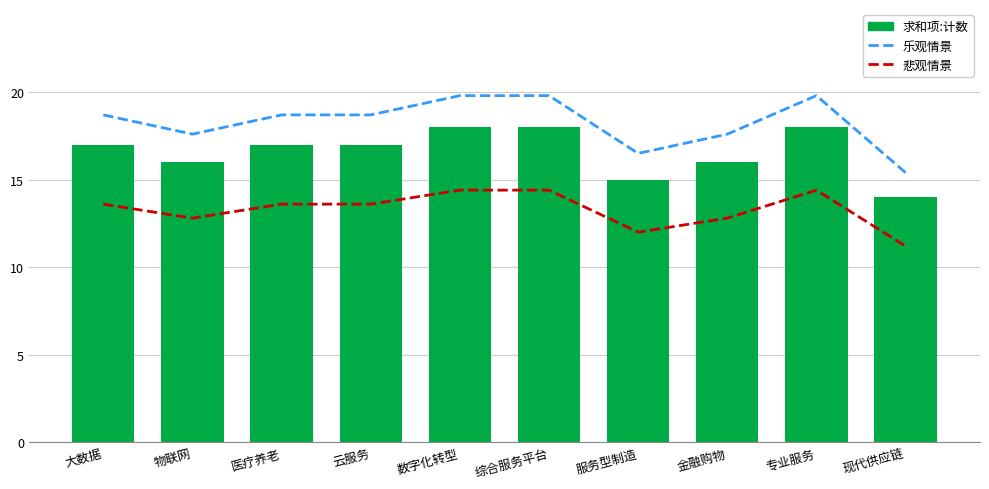

Does the chart contain any negative values?

No